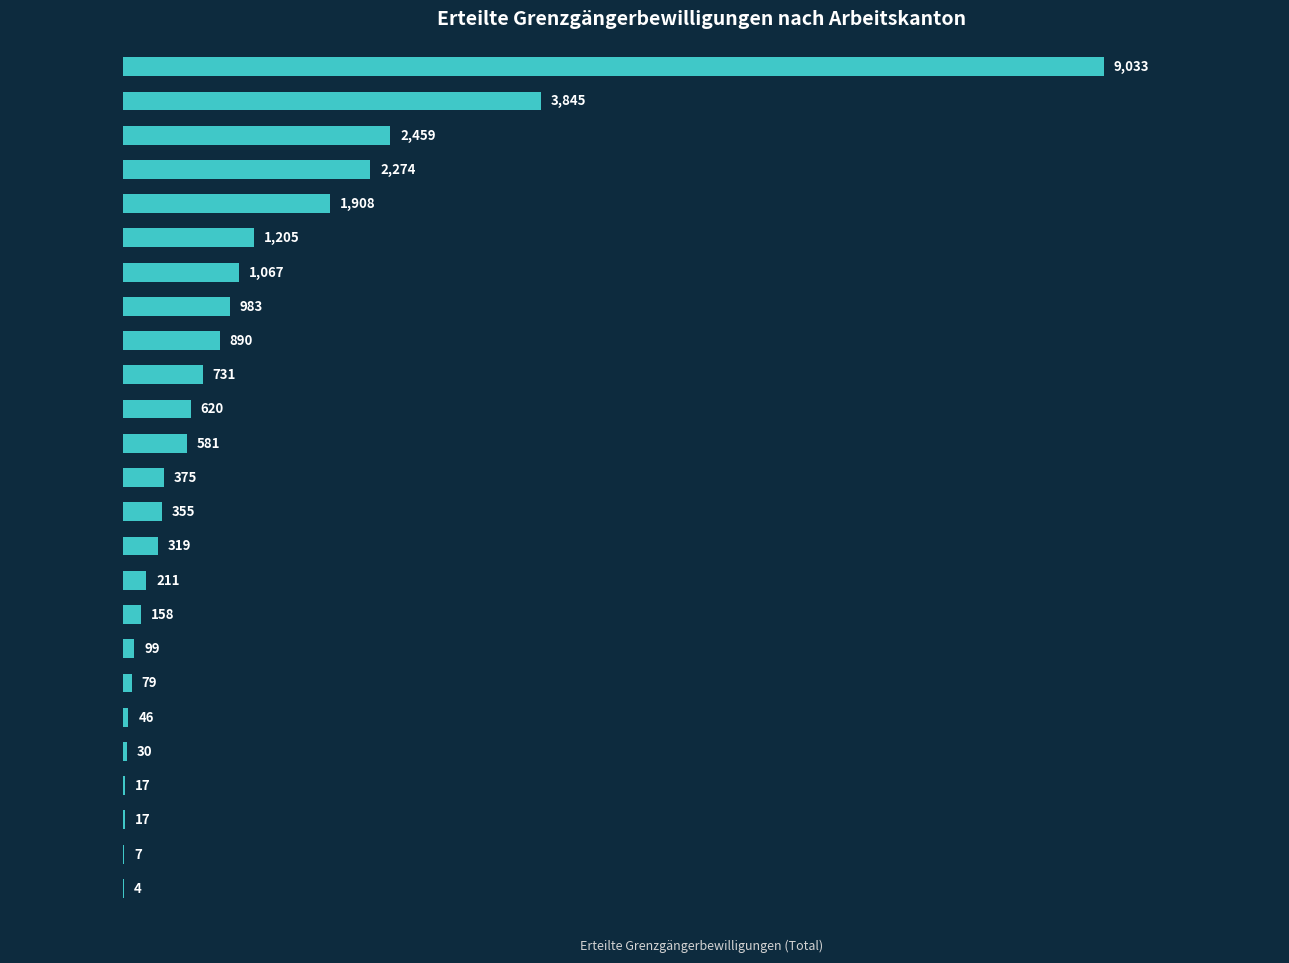

What is the average value?

1093